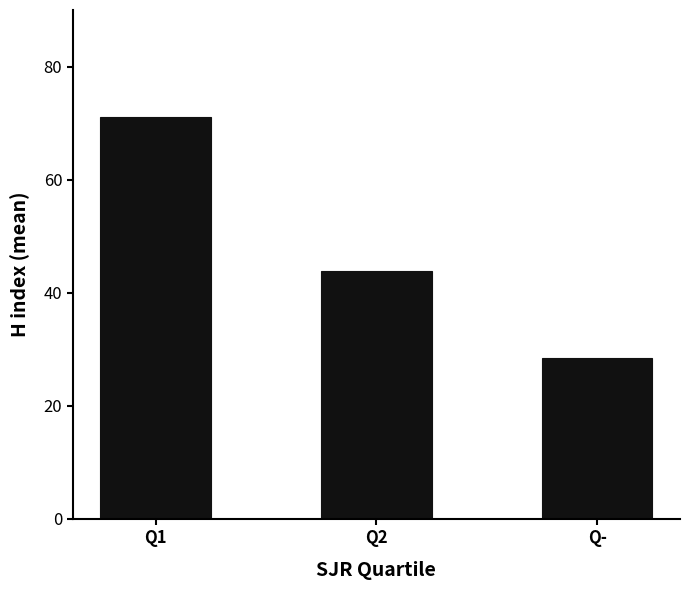

The value at Q1 is 71.0. True or false?

True